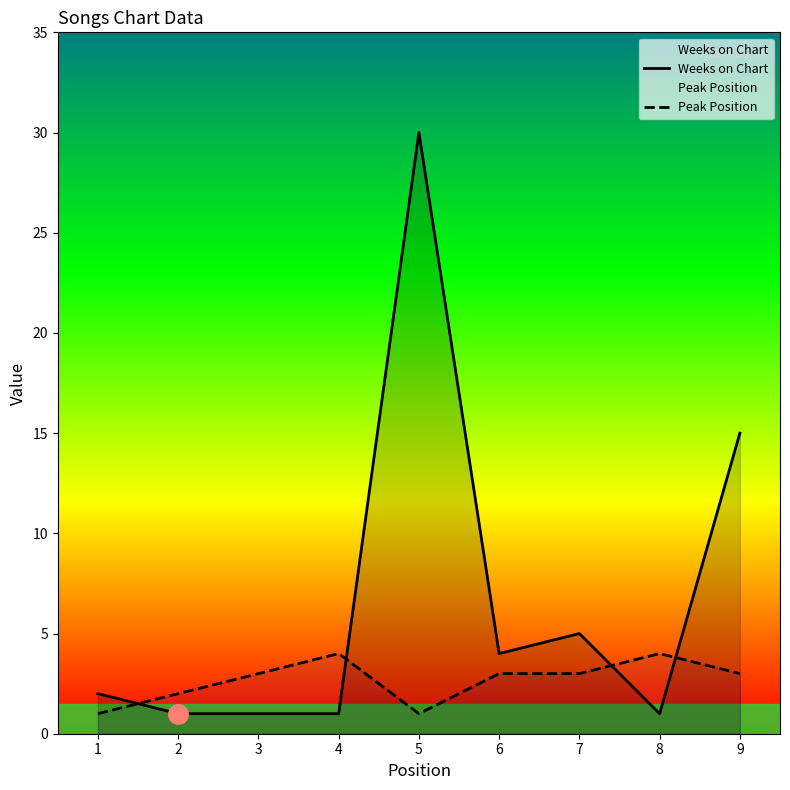

Does the chart have visible grid lines?

No